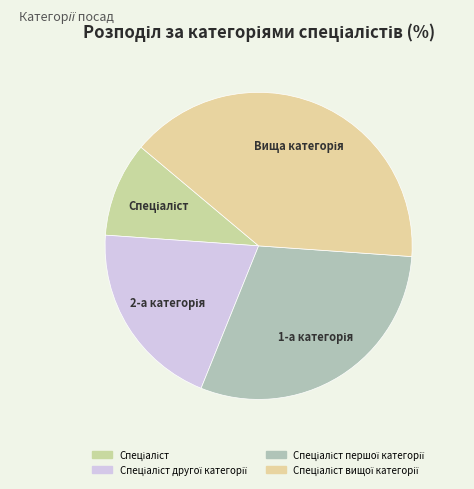

Combined, do Спеціаліст першої категорії and Спеціаліст account for over 50%?

No